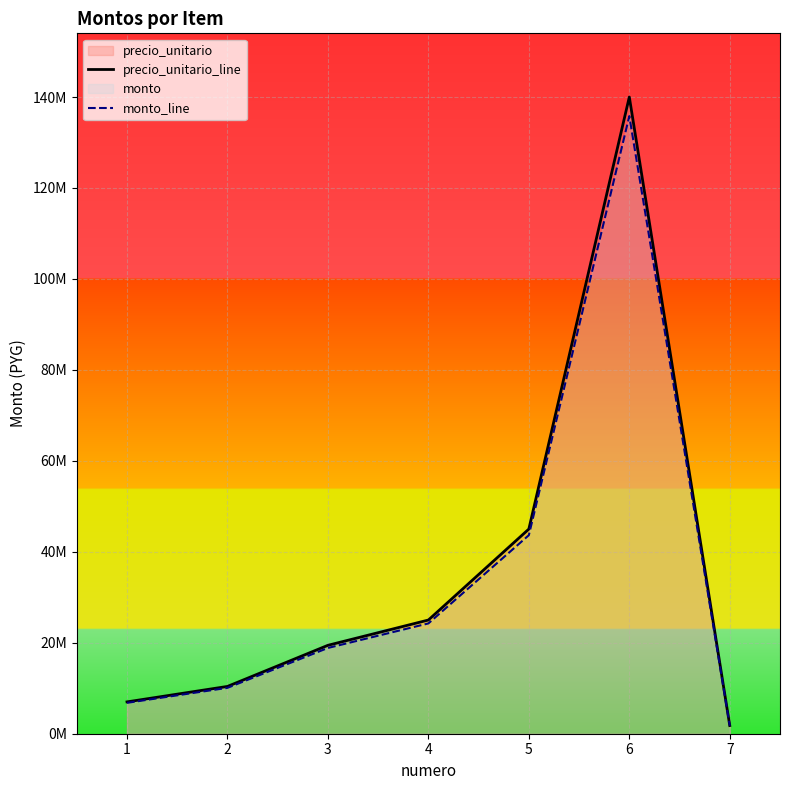

At which category does precio_unitario_line reach its first local peak?

6